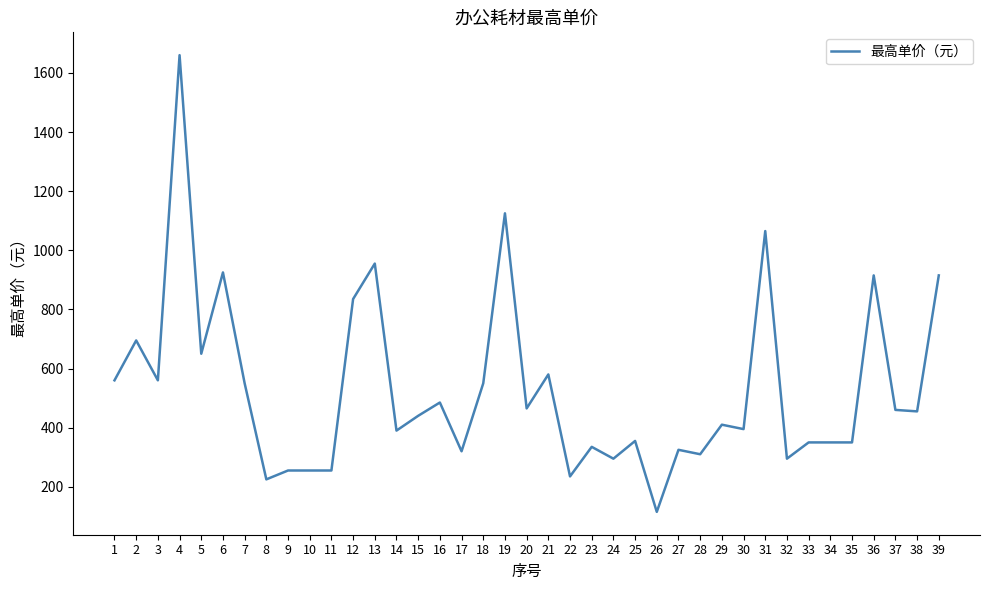

Is it true that the value at 16 is 164?

False